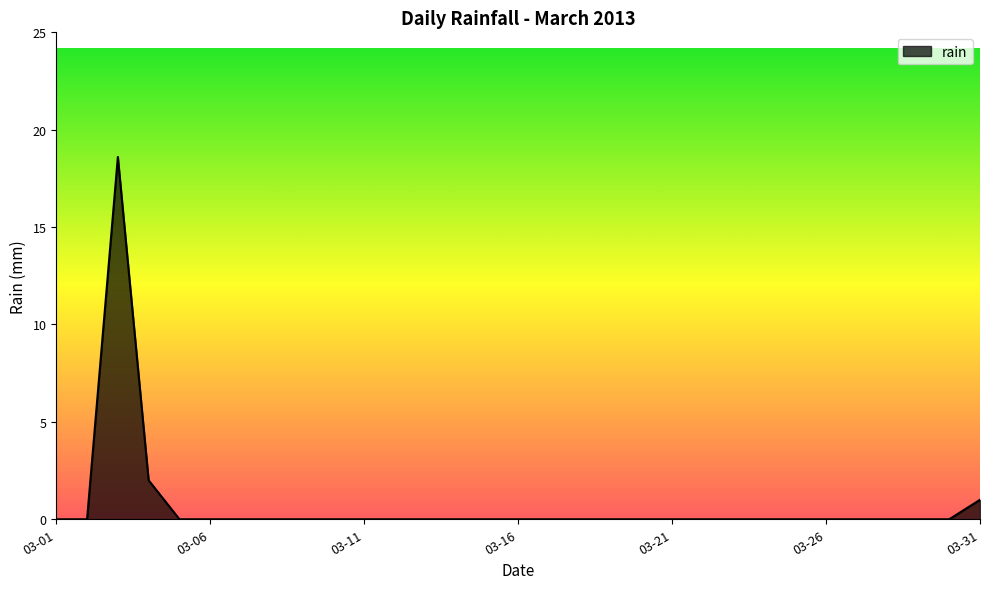

What is the maximum value shown in the chart?

18.6